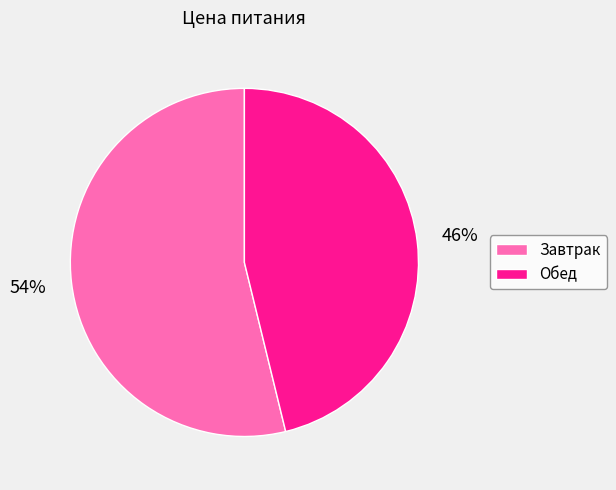

Which slice is the smallest?

Обед